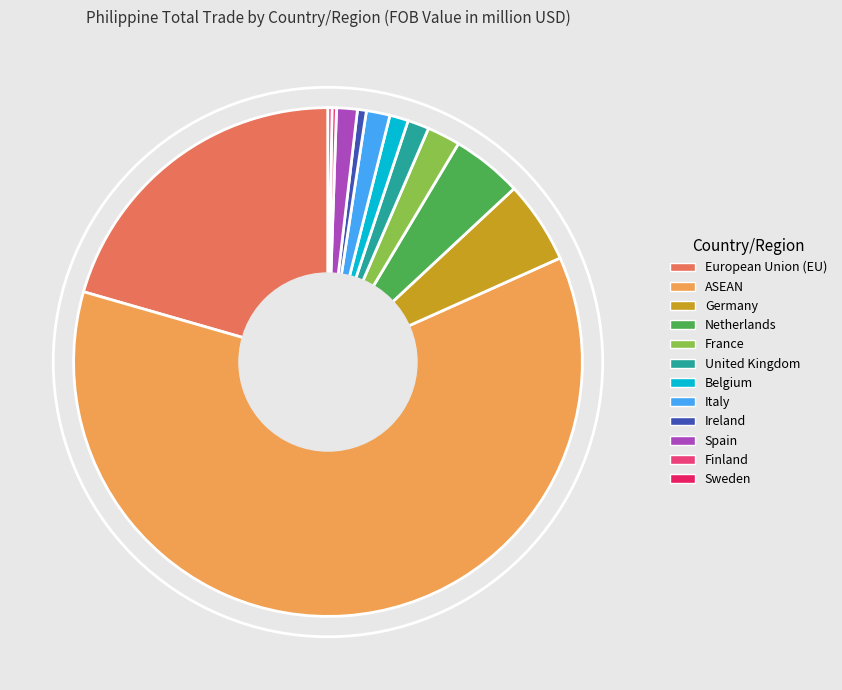

True or false: Germany accounts for 5% of the total.

True